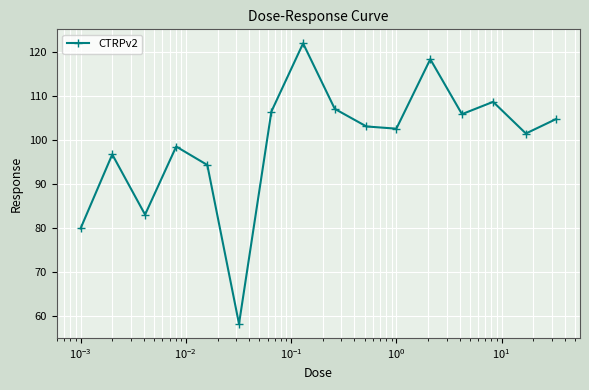

True or false: there are more than 1 points higher than both neighbors.

True